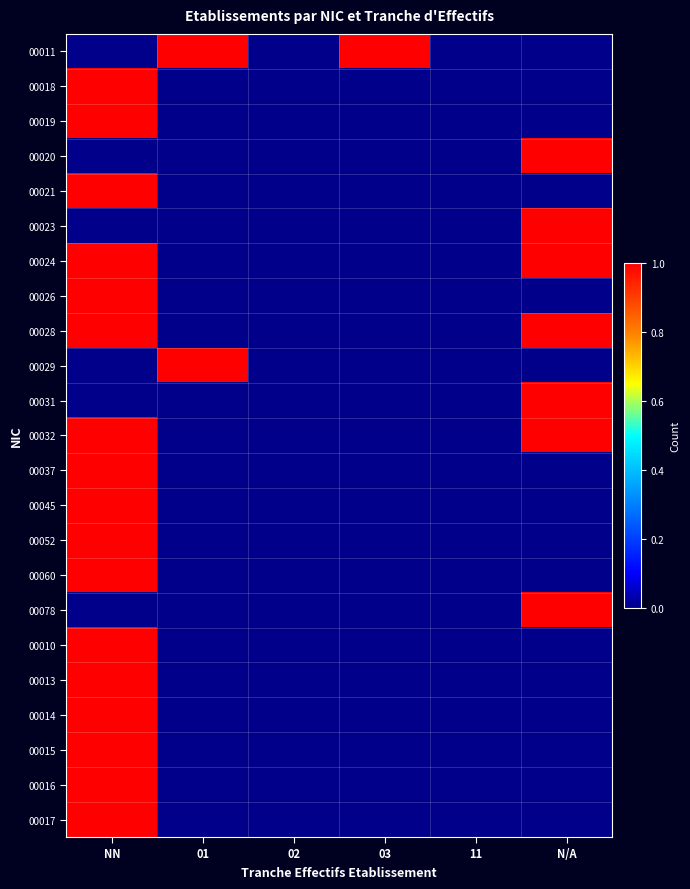

Reading left to right, list all the values displayed in this chart.

00011: NN=0	01=1	02=0	03=1	11=0	N/A=0
00018: NN=1	01=0	02=0	03=0	11=0	N/A=0
00019: NN=1	01=0	02=0	03=0	11=0	N/A=0
00020: NN=0	01=0	02=0	03=0	11=0	N/A=1
00021: NN=1	01=0	02=0	03=0	11=0	N/A=0
00023: NN=0	01=0	02=0	03=0	11=0	N/A=1
00024: NN=1	01=0	02=0	03=0	11=0	N/A=1
00026: NN=1	01=0	02=0	03=0	11=0	N/A=0
00028: NN=1	01=0	02=0	03=0	11=0	N/A=1
00029: NN=0	01=1	02=0	03=0	11=0	N/A=0
00031: NN=0	01=0	02=0	03=0	11=0	N/A=1
00032: NN=1	01=0	02=0	03=0	11=0	N/A=1
00037: NN=1	01=0	02=0	03=0	11=0	N/A=0
00045: NN=1	01=0	02=0	03=0	11=0	N/A=0
00052: NN=1	01=0	02=0	03=0	11=0	N/A=0
00060: NN=1	01=0	02=0	03=0	11=0	N/A=0
00078: NN=0	01=0	02=0	03=0	11=0	N/A=1
00010: NN=1	01=0	02=0	03=0	11=0	N/A=0
00013: NN=1	01=0	02=0	03=0	11=0	N/A=0
00014: NN=1	01=0	02=0	03=0	11=0	N/A=0
00015: NN=1	01=0	02=0	03=0	11=0	N/A=0
00016: NN=1	01=0	02=0	03=0	11=0	N/A=0
00017: NN=1	01=0	02=0	03=0	11=0	N/A=0